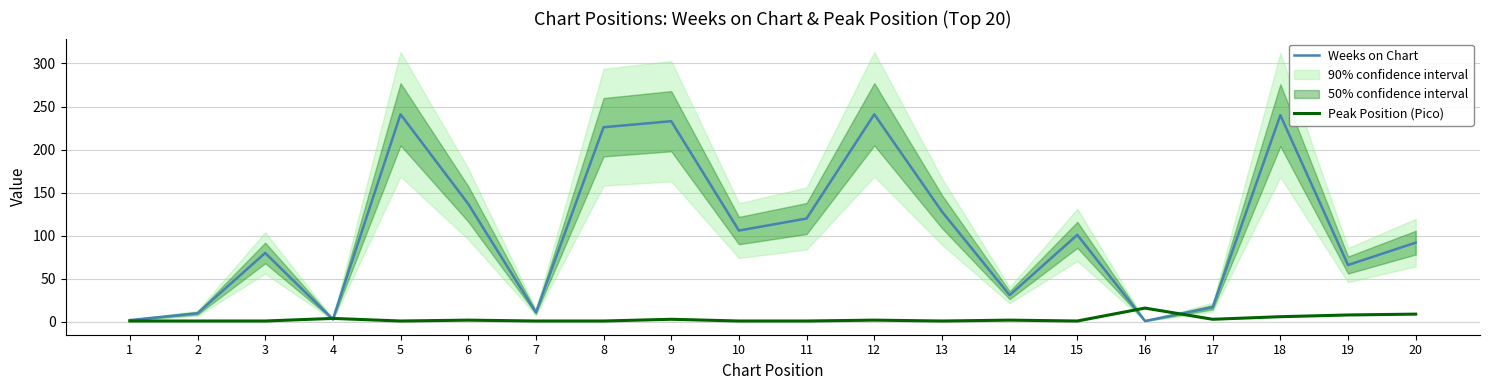

Which series changed the most between 5 and 14?

Weeks on Chart